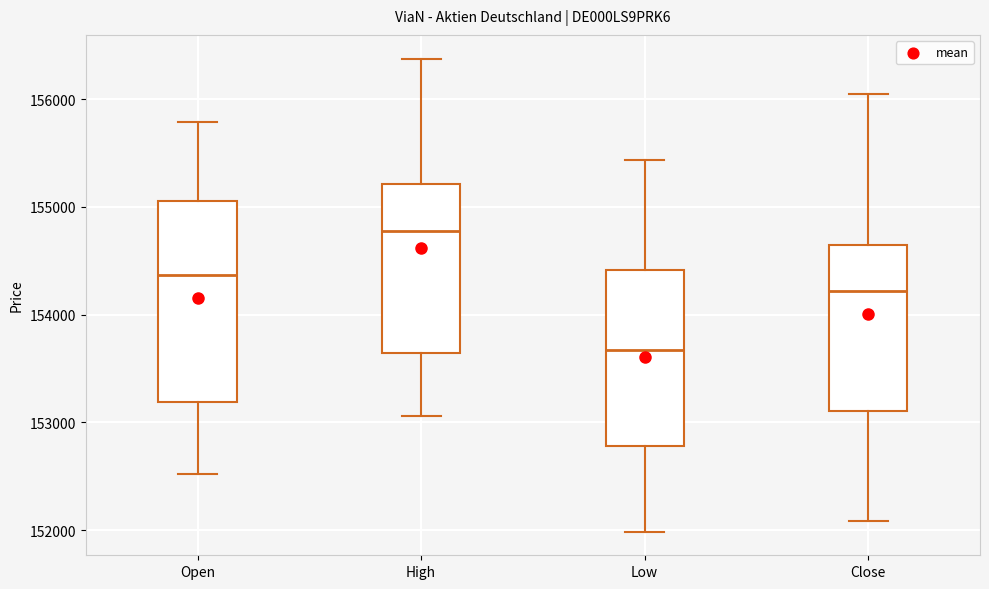

Reading left to right, read every box against the y-axis: the position of its median line, the range the box covers, and the ends of its whiskers. The values are not printed on the chart, so give them approximately, as read against the axis.

Open: median 154400, box 153200 to 155100, whiskers 152500 to 155800
High: median 154800, box 153600 to 155200, whiskers 153100 to 156400
Low: median 153700, box 152800 to 154400, whiskers 152000 to 155400
Close: median 154200, box 153100 to 154700, whiskers 152100 to 156100